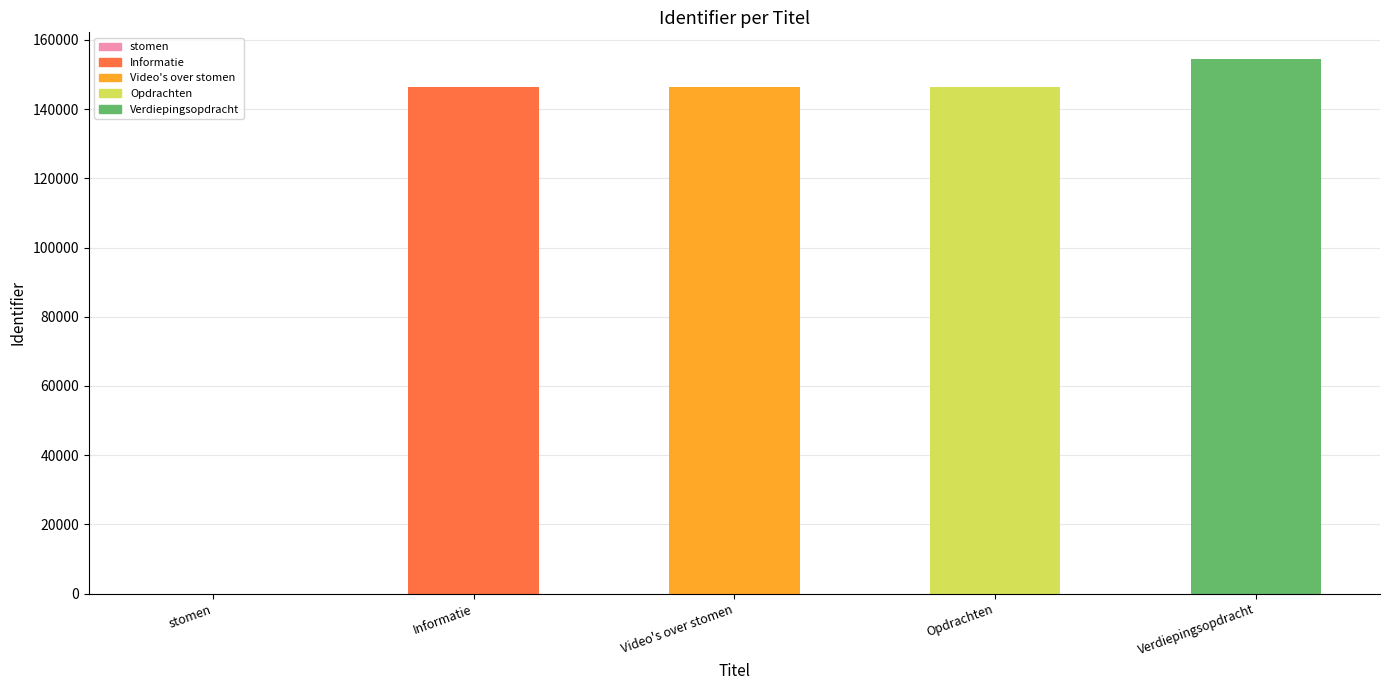

The chart shows a value of 146487 at Opdrachten. True or false?

True